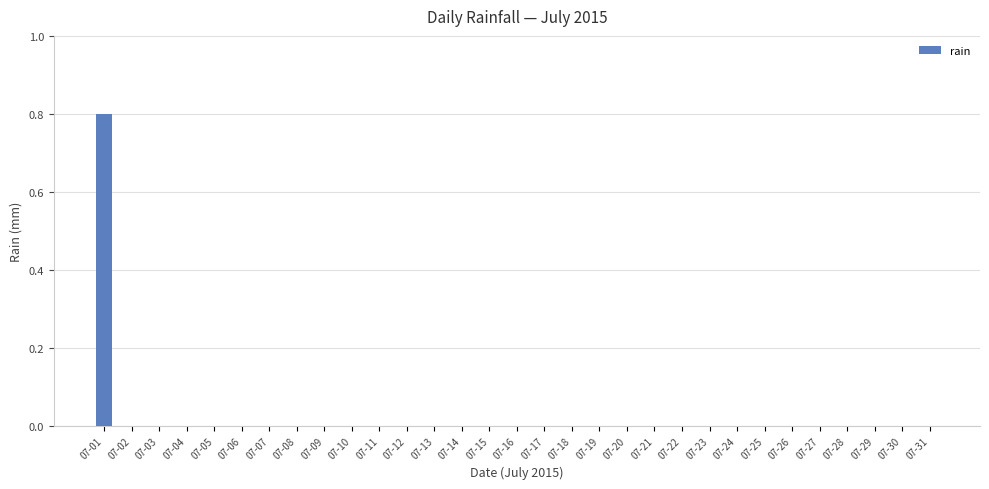

What is the change in value from 07-01 to 07-25?

-0.8